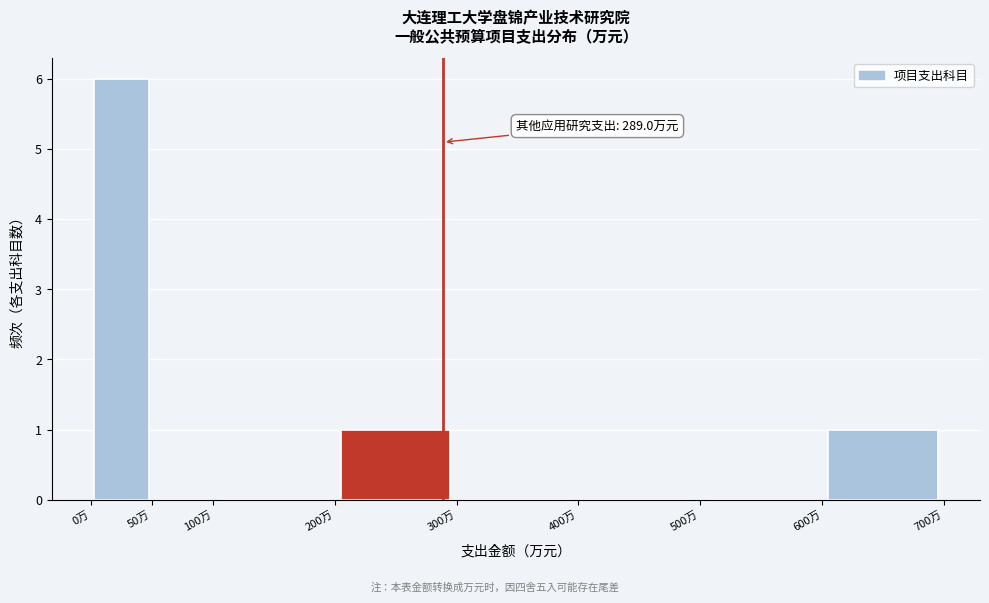

Which range on the x-axis has the tallest bar?

0 to 50